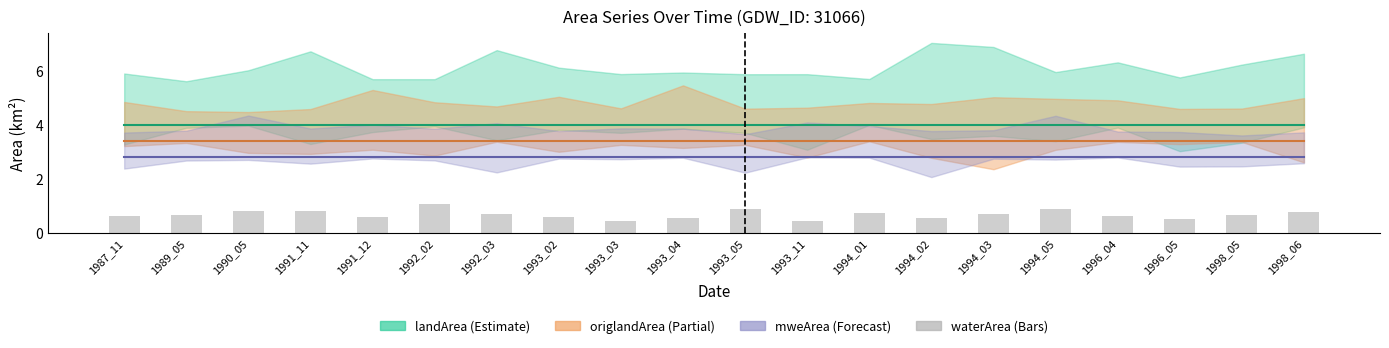

What is the smallest value displayed?

0.4